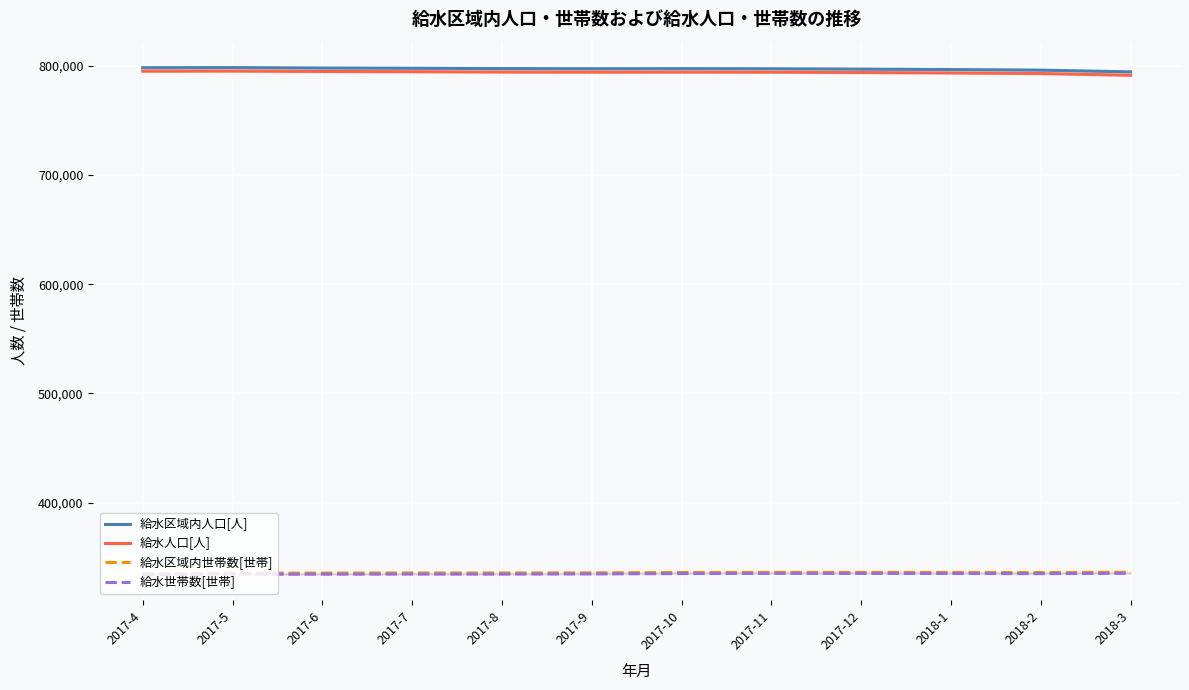

How many values in the 給水区域内世帯数[世帯] series are below 336189?

6